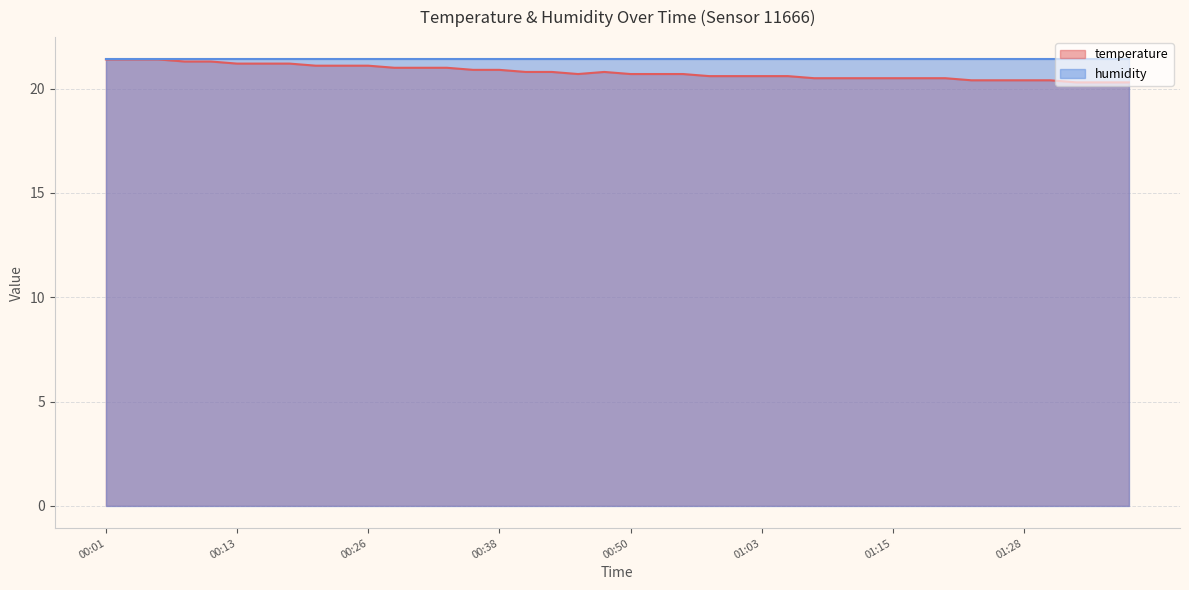

Which has a higher value, 00:45 or 00:06?

00:06